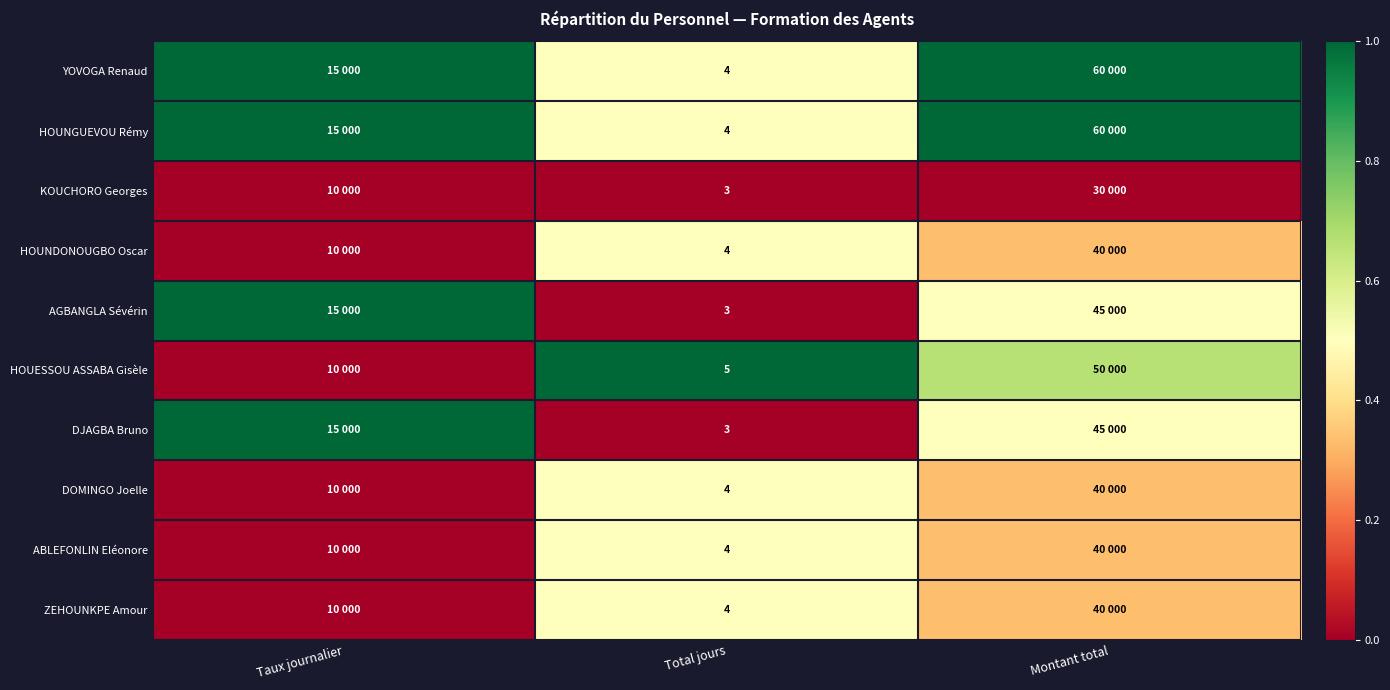

Is the value of HOUNGUEVOU Rémy at Total jours greater than the value of AGBANGLA Sévérin at Total jours?

Yes